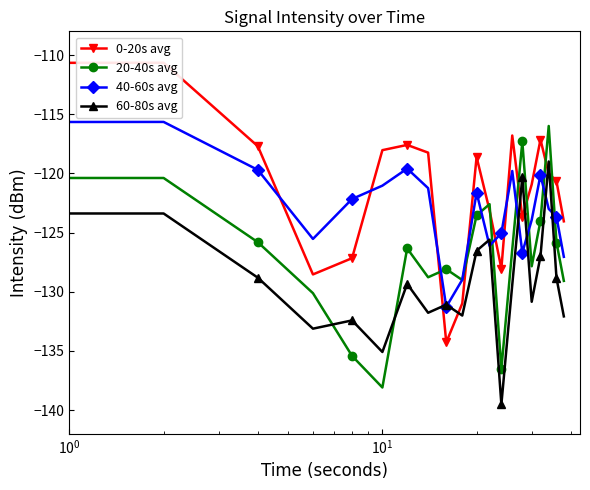

Reading left to right, list all the values displayed in this chart.

0-20s avg: -131.4	-110.7	-117.7	-128.5	-127.2	-118.0	-117.6	-118.3	-134.3	-131.0	-118.6	-123.1	-128.0	-116.8	-123.7	-120.9	-117.1	-120.0	-120.7	-124.1
20-40s avg: -114.4	-120.4	-125.8	-130.1	-135.4	-138.1	-126.3	-128.8	-128.1	-129.0	-123.5	-122.6	-136.5	-126.4	-117.3	-127.9	-124.0	-116.0	-125.8	-129.1
40-60s avg: -131.4	-115.7	-119.7	-125.5	-122.2	-121.0	-119.6	-121.3	-131.3	-129.0	-121.6	-126.1	-125.0	-119.8	-126.7	-123.9	-120.1	-123.0	-123.7	-127.1
60-80s avg: -117.4	-123.4	-128.8	-133.1	-132.4	-135.1	-129.3	-131.8	-131.1	-132.0	-126.5	-125.6	-139.5	-129.4	-120.3	-130.9	-127.0	-119.0	-128.8	-132.1